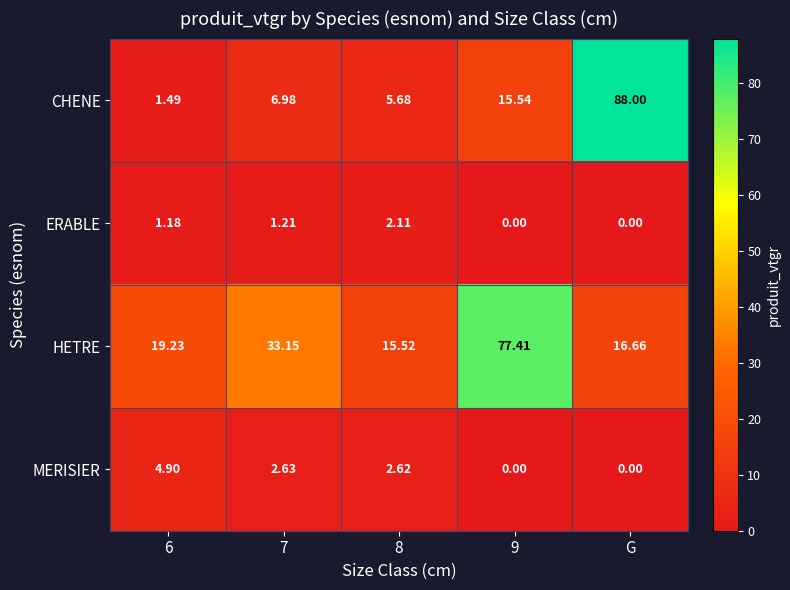

At which category is the sum across all series the highest?

G